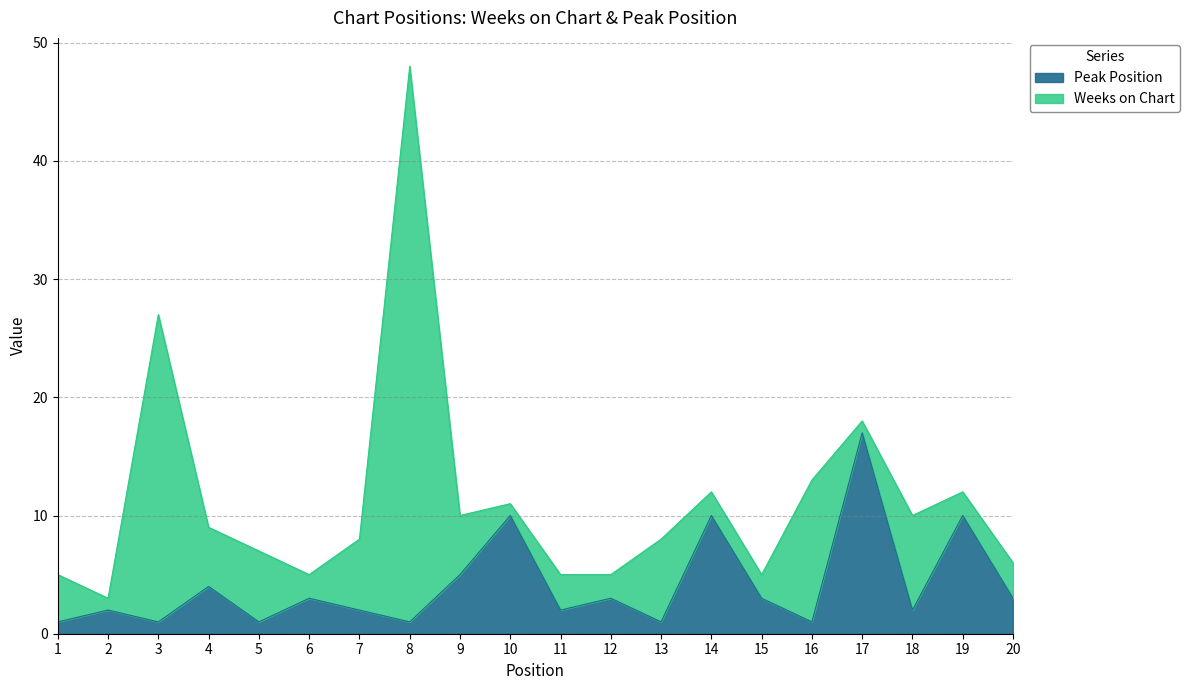

Is it true that the value at 16 is 1?

True